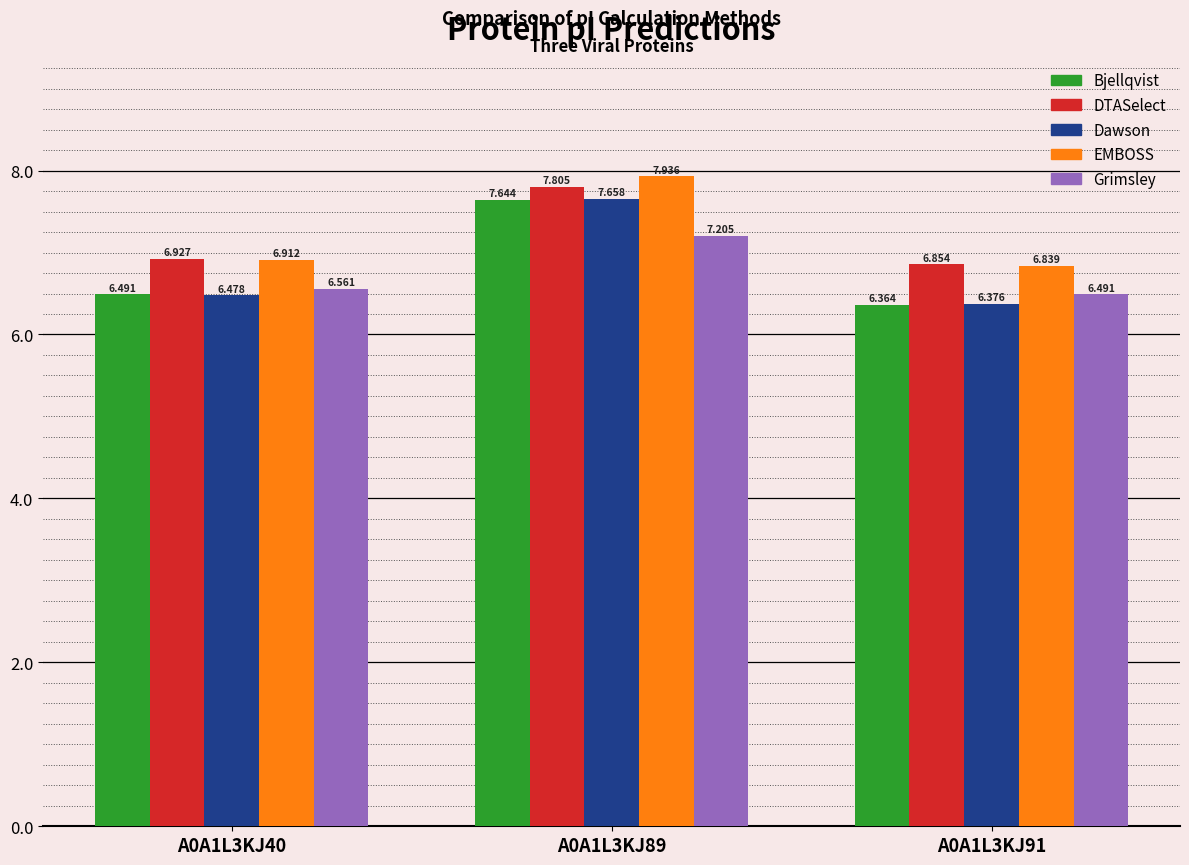

Between A0A1L3KJ40 and A0A1L3KJ91, which series saw the biggest shift?

Bjellqvist